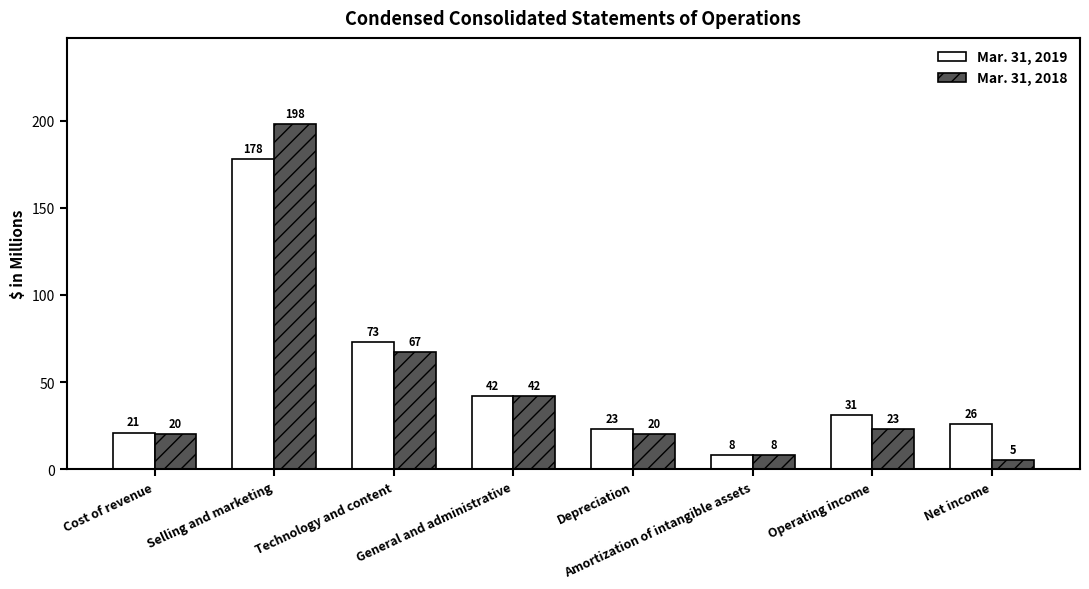

What is the spread (max minus min) of values at Technology and content?

6